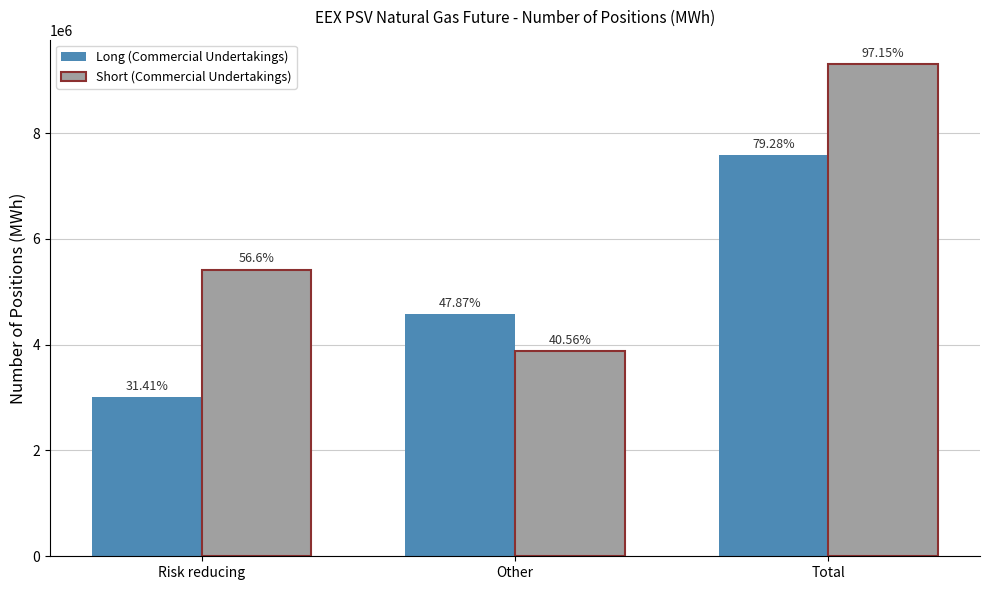

What position from the left is Risk reducing?

1